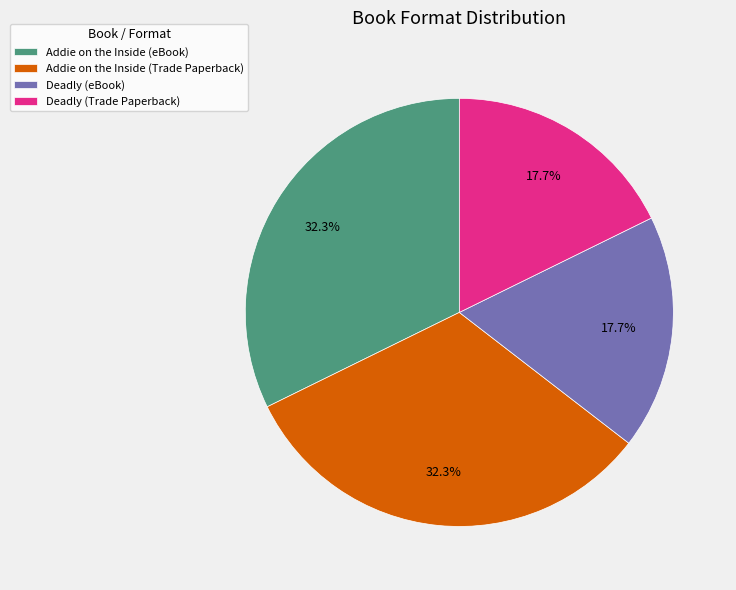

Count the number of slices in the pie.

4